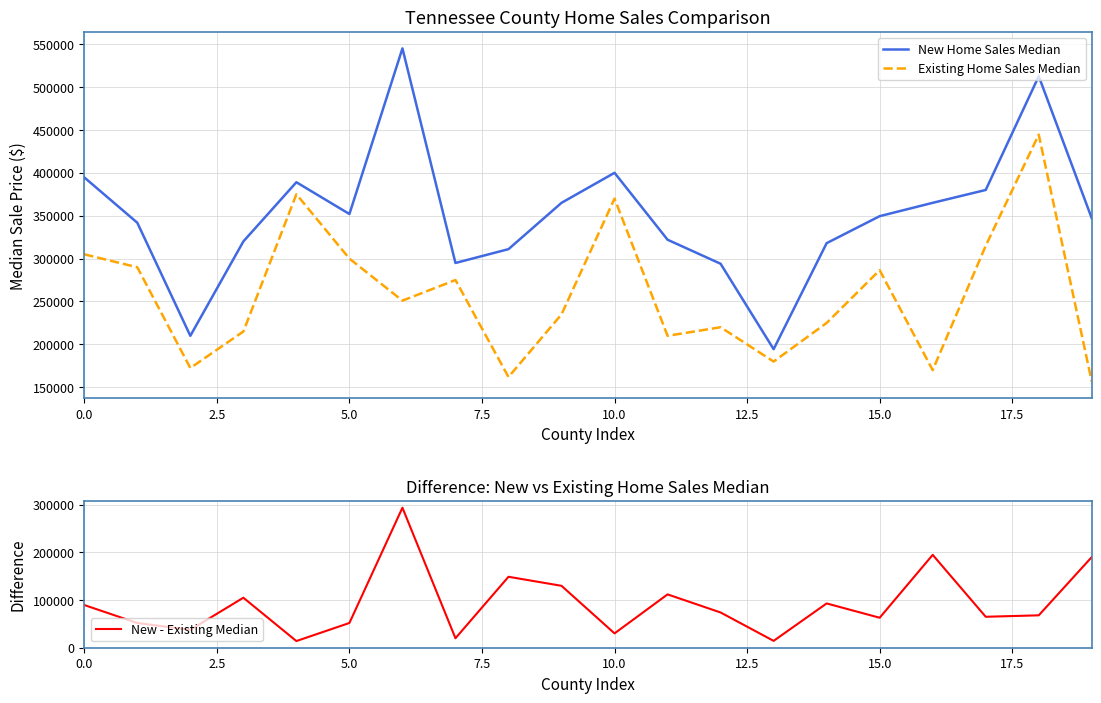

Reading left to right, transcribe all the data shown in this chart.

New Home Sales Median: 394635	341800	210000	320000	389000	351959	545000	294900	311000	365000	399990	322000	294000	194400	318000	349450	365000	380000	512529	346950
Existing Home Sales Median: 305000	289900	172500	215000	375000	300000	251000	275000	162000	235000	369900	210000	220000	180000	225000	286500	170000	315000	444500	156500
New - Existing Median: 89635	51900	37500	105000	14000	51959	294000	19900	149000	130000	30090	112000	74000	14400	93000	62950	195000	65000	68029	190450